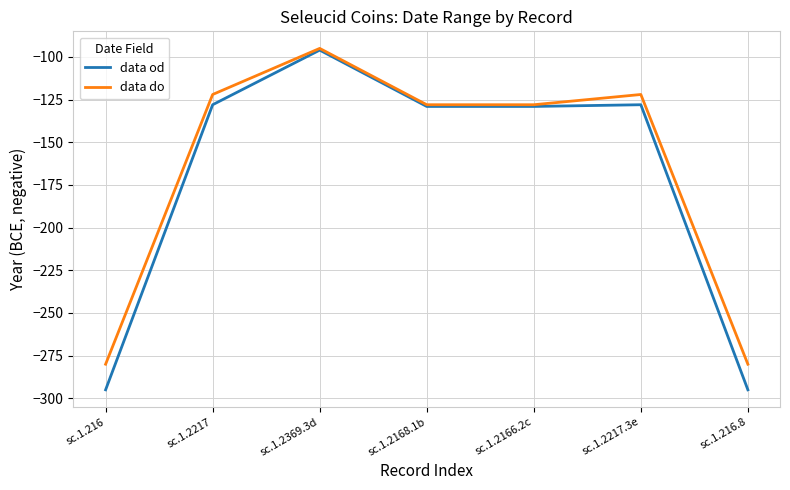

At which category does the chart reach its peak across all series?

sc.1.2369.3d